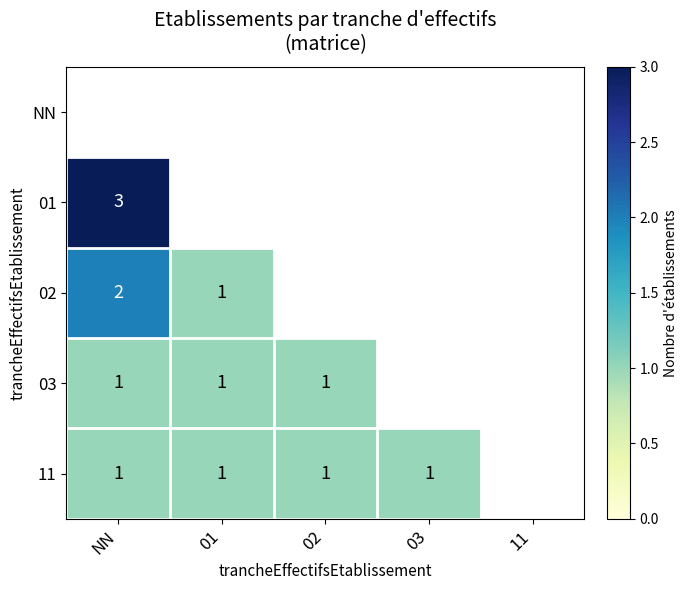

Is it true that 03 equals 0 at 02?

False